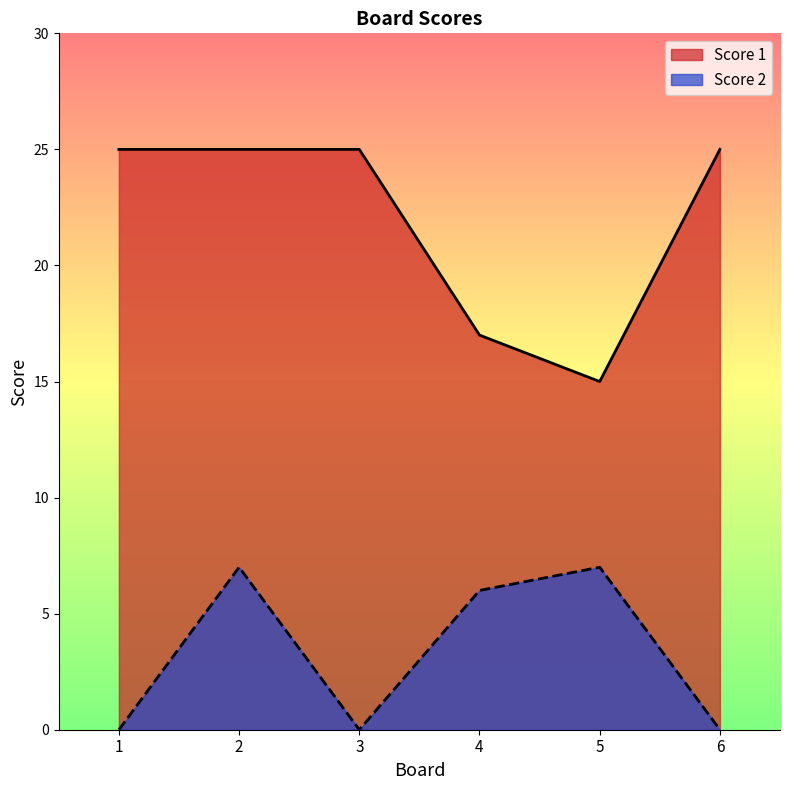

What is the value of the Score 2 point at the 2nd from the left?

7